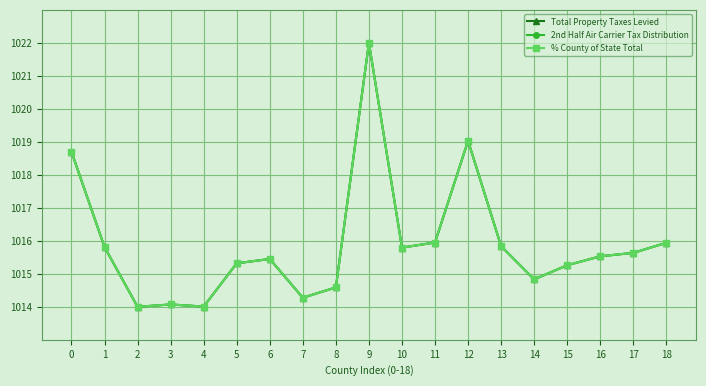

Reading left to right, list all the values displayed in this chart.

Total Property Taxes Levied: 1018.7	1015.8	1014.0	1014.1	1014.0	1015.3	1015.4	1014.3	1014.6	1022.0	1015.8	1015.9	1019.0	1015.8	1014.8	1015.3	1015.5	1015.6	1015.9
2nd Half Air Carrier Tax Distribution: 1018.7	1015.8	1014.0	1014.1	1014.0	1015.3	1015.4	1014.3	1014.6	1022.0	1015.8	1015.9	1019.0	1015.8	1014.8	1015.3	1015.5	1015.6	1015.9
% County of State Total: 1018.7	1015.8	1014.0	1014.1	1014.0	1015.3	1015.4	1014.3	1014.6	1022.0	1015.8	1015.9	1019.0	1015.8	1014.8	1015.3	1015.5	1015.6	1015.9